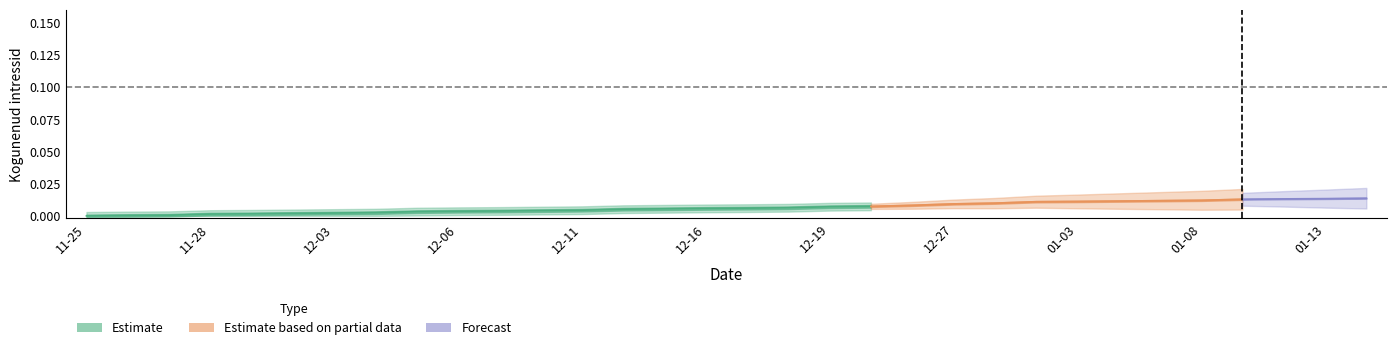

Does the chart display data point markers on the line(s)?

No